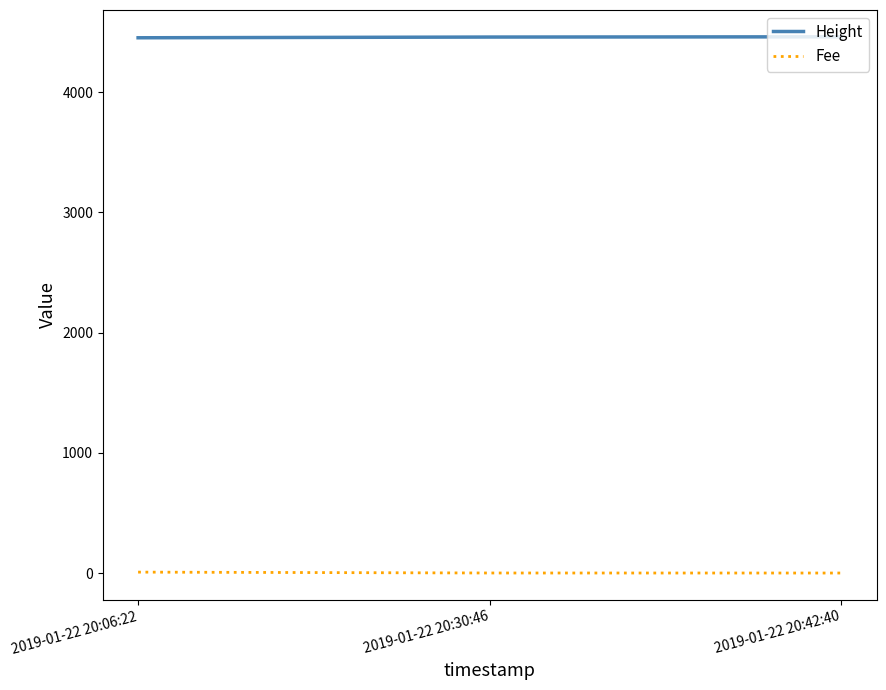

What is the maximum value for Fee?

7.6